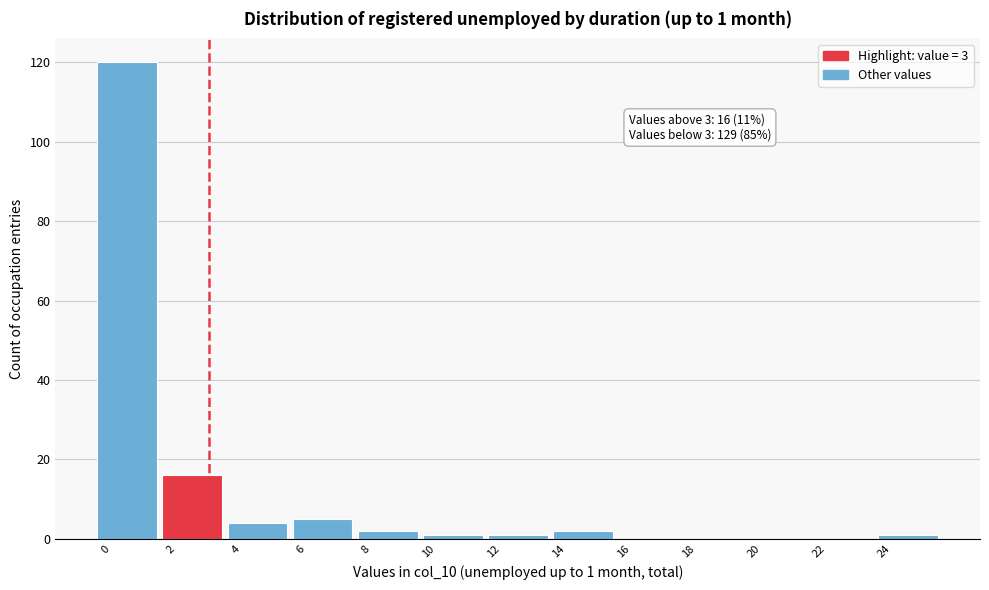

Which range on the x-axis has the tallest bar?

-0.5 to 1.5